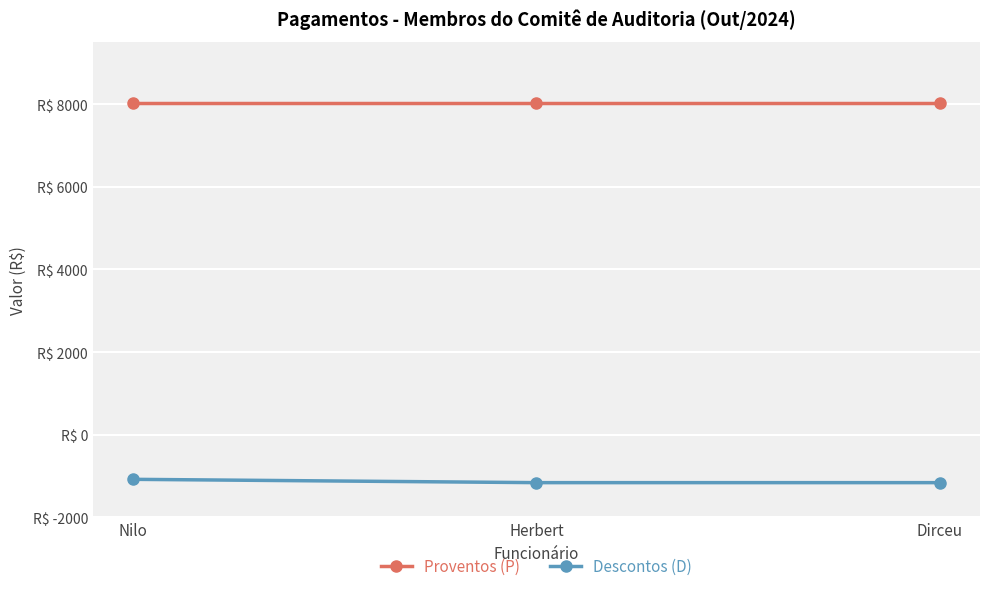

Which has a higher value, Nilo or Herbert?

Nilo